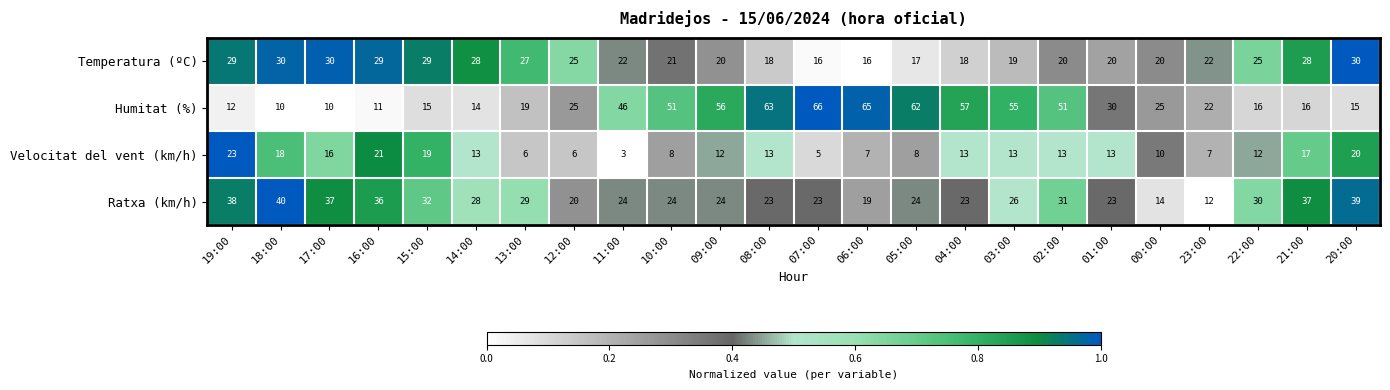

Which series has the largest total across all categories?

Humitat (%)